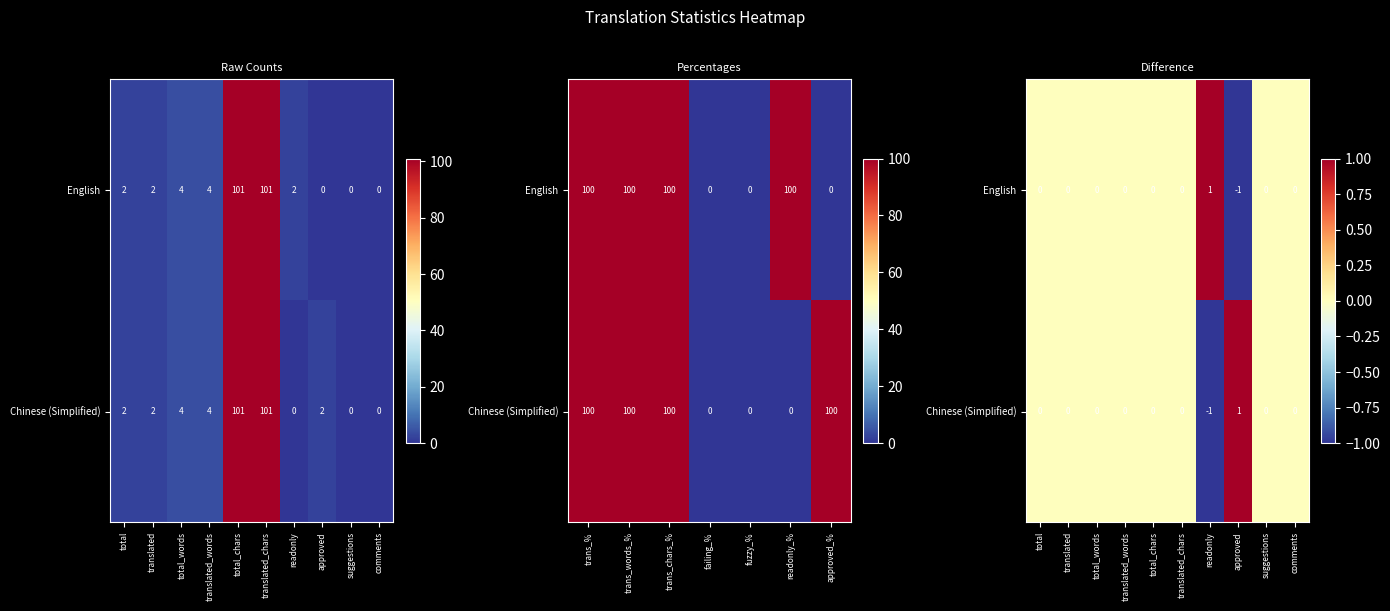

Is it true that Chinese (Simplified) equals 1 at translated_chars?

False